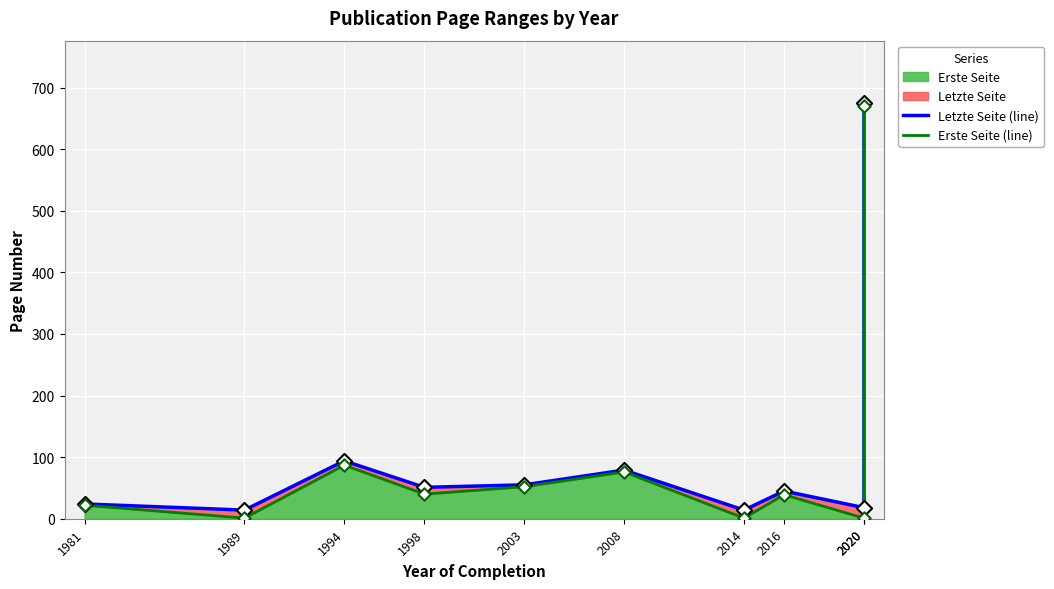

Is the value of Erste Seite (line) at 2020 greater than the value of Letzte Seite (line) at 2008?

No